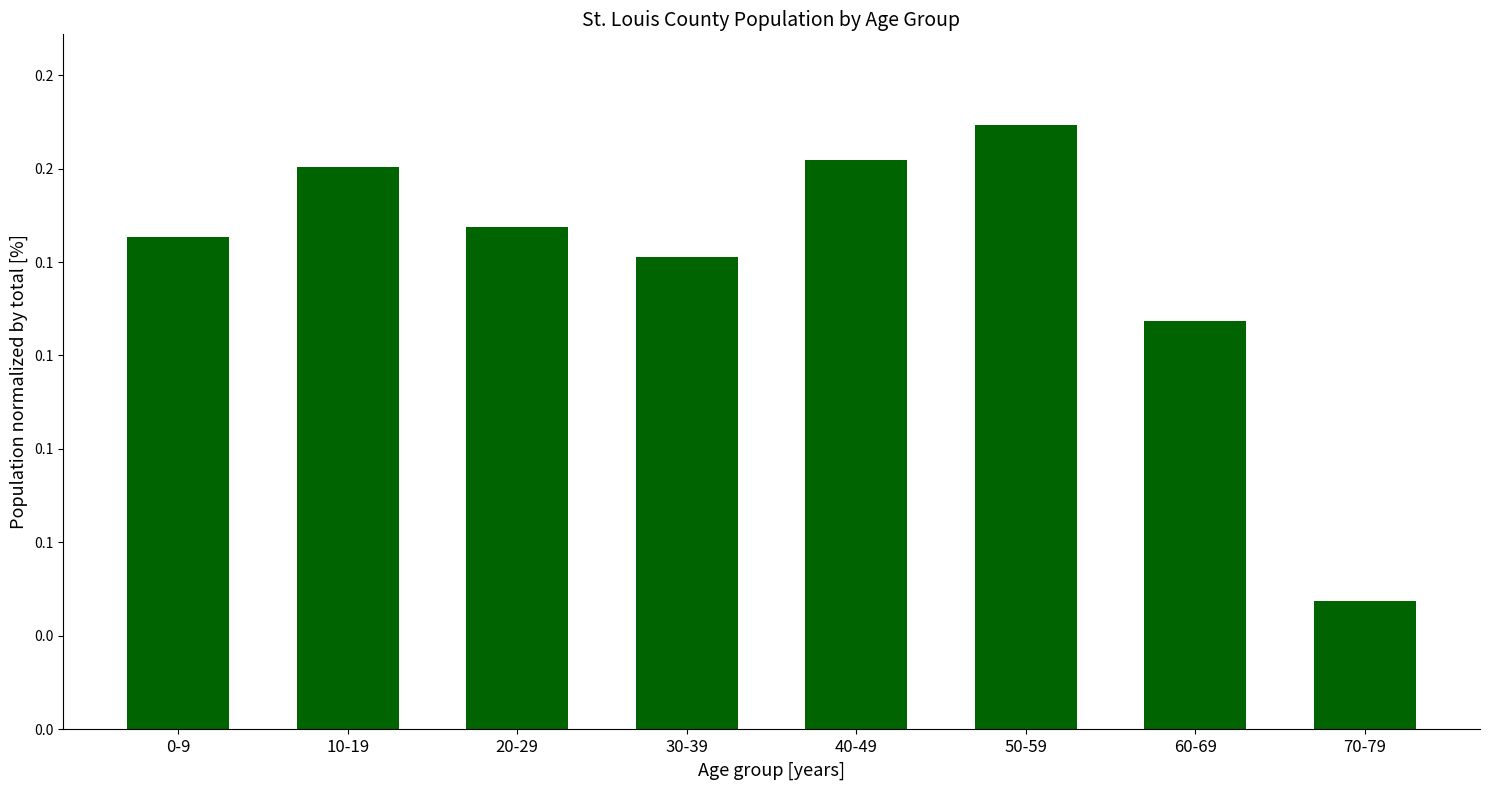

Does the chart contain any negative values?

No